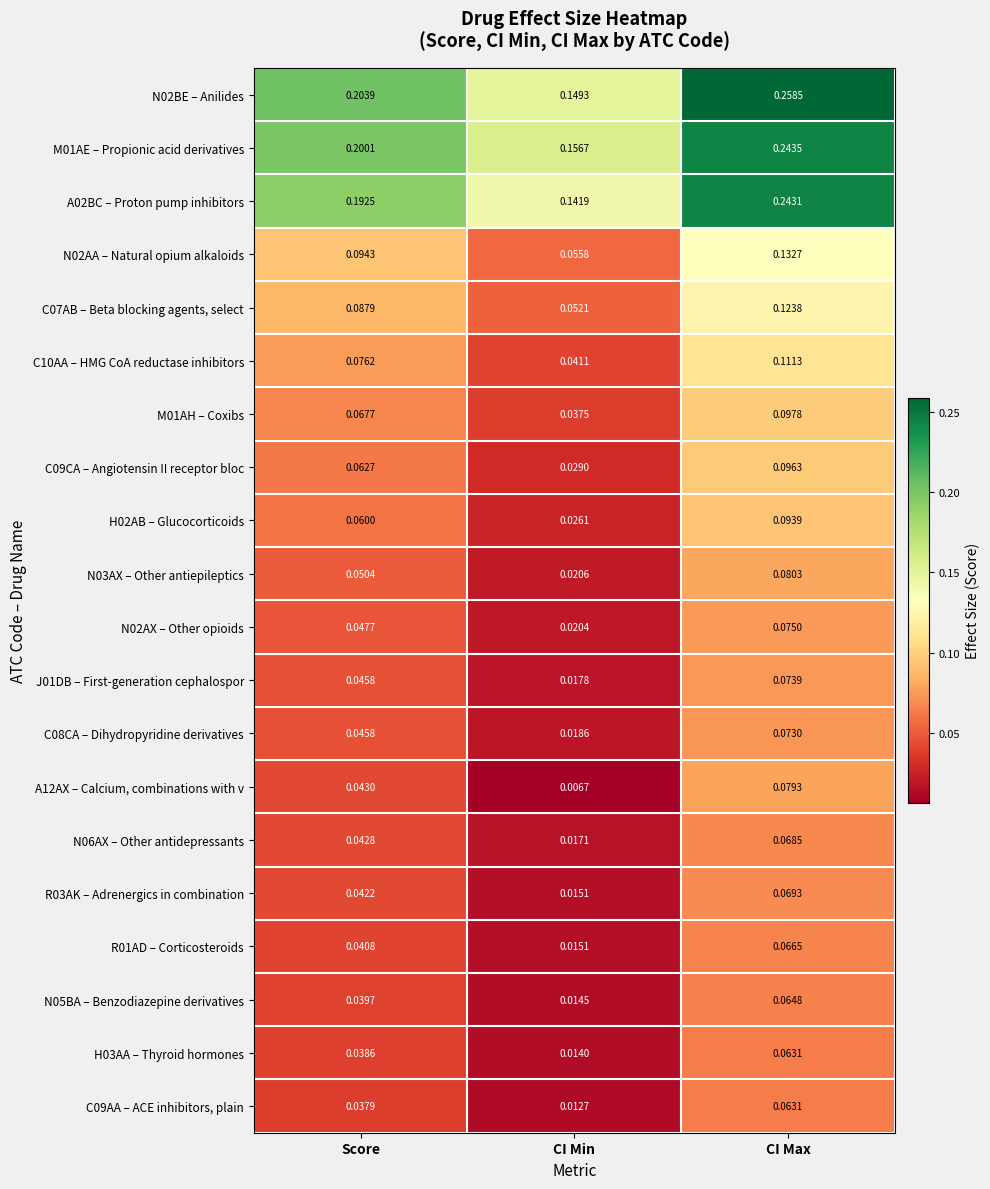

Is the value of H03AA – Thyroid hormones at CI Min greater than the value of R01AD – Corticosteroids at CI Max?

No